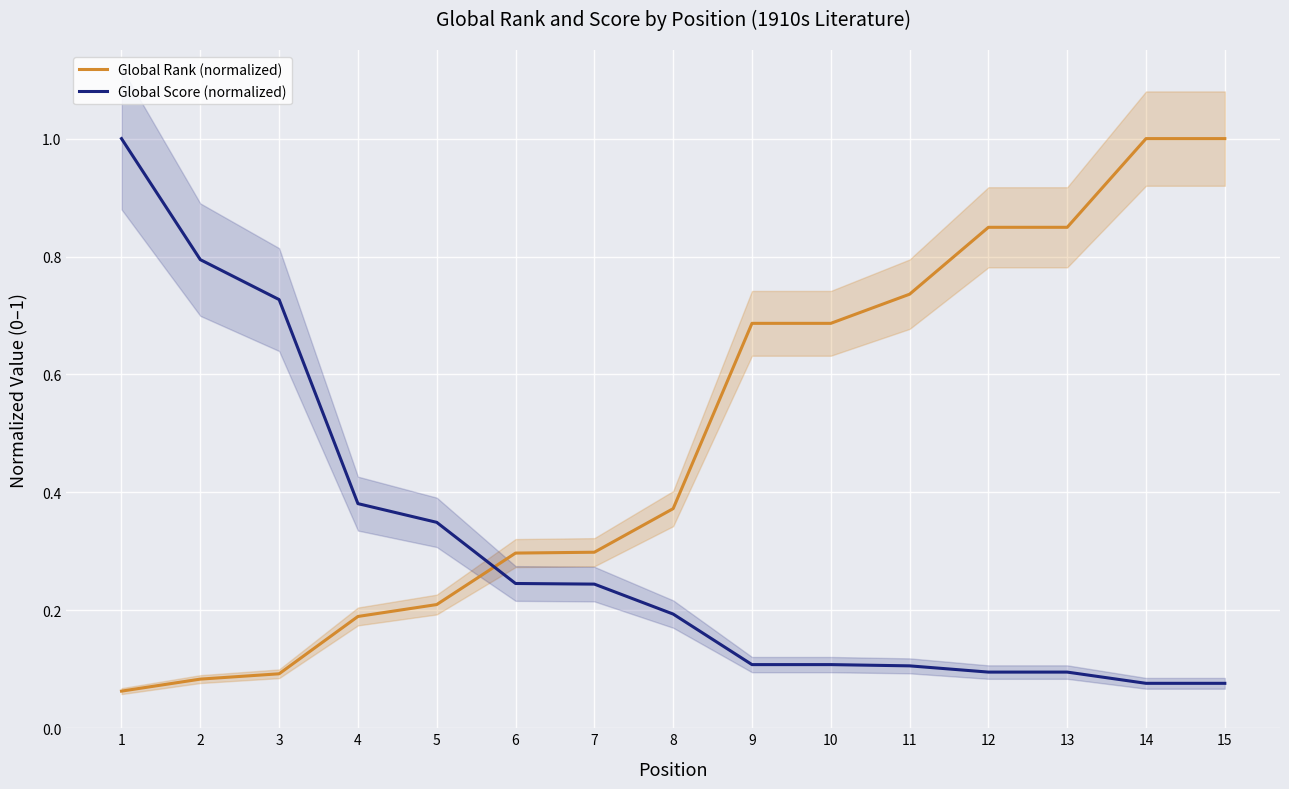

Is it true that Global Rank (normalized) equals 0.4 at 8?

True